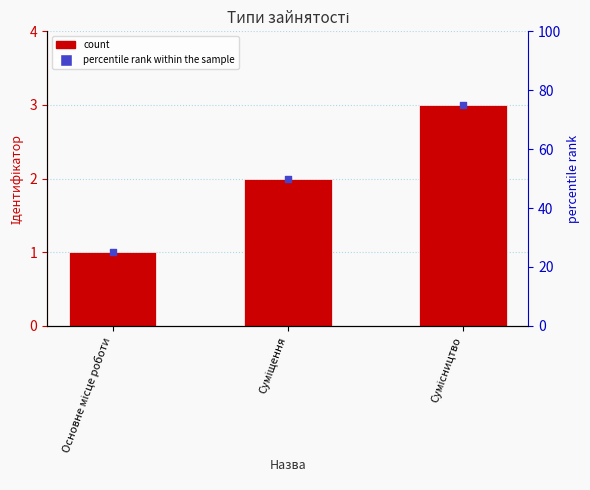

What is the change in value from Суміщення to Сумісництво?

+1